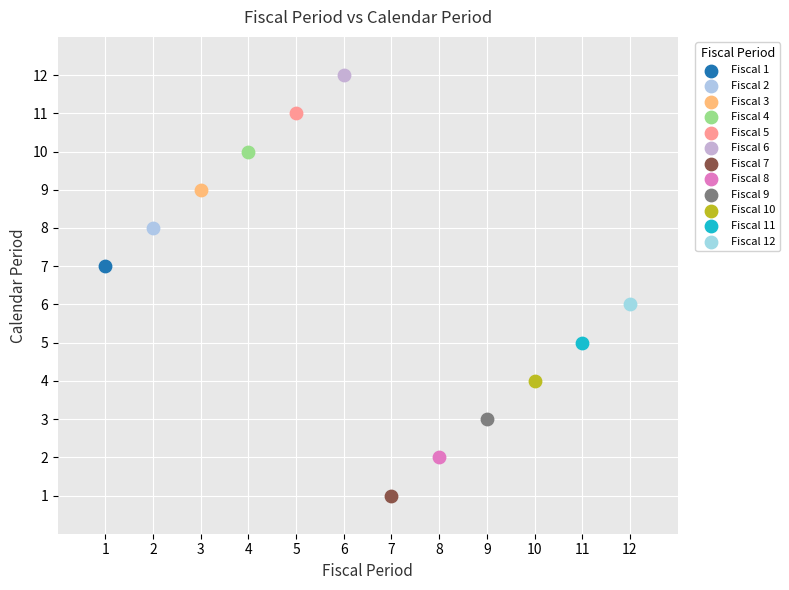

Which series reaches the minimum Y coordinate?

Fiscal 7